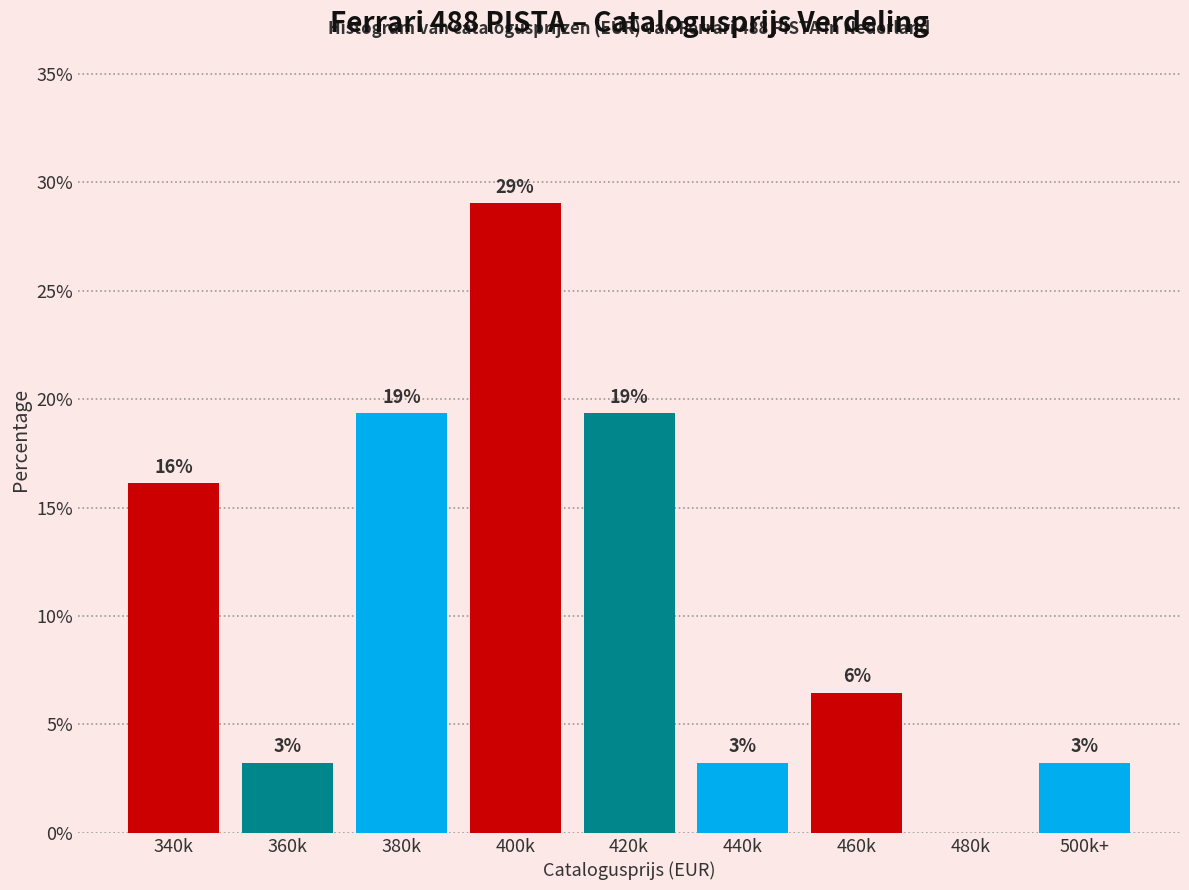

Are the bars horizontal?

No